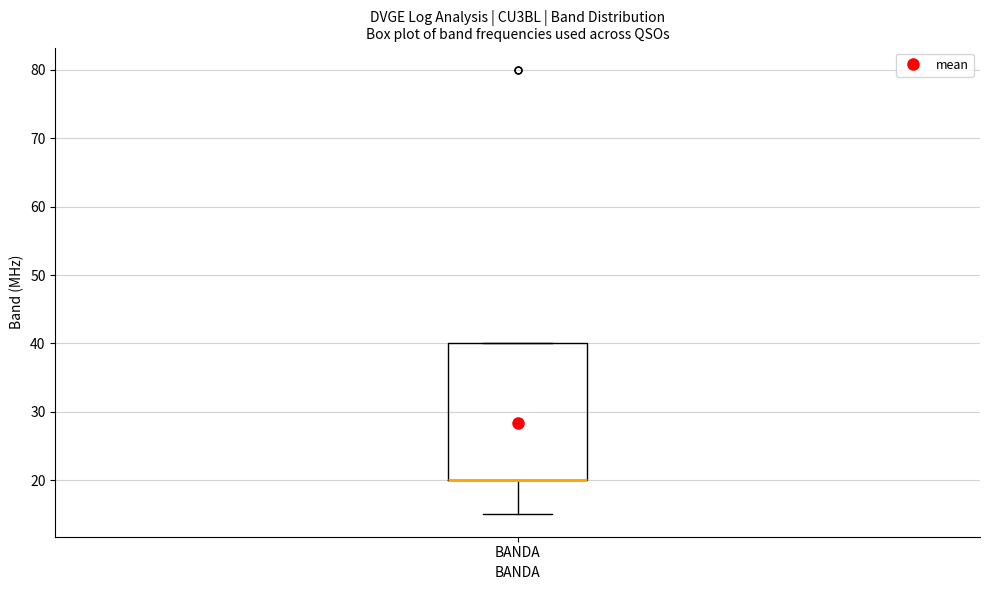

Where is the lower edge of the box for BANDA on the y-axis? The values are not printed on the chart, so give them approximately, as read against the axis.

20